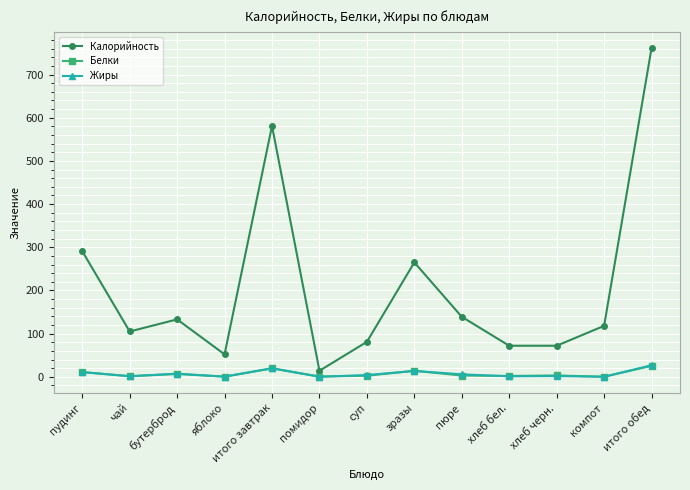

The Калорийность series shows 170.8 at компот. True or false?

False